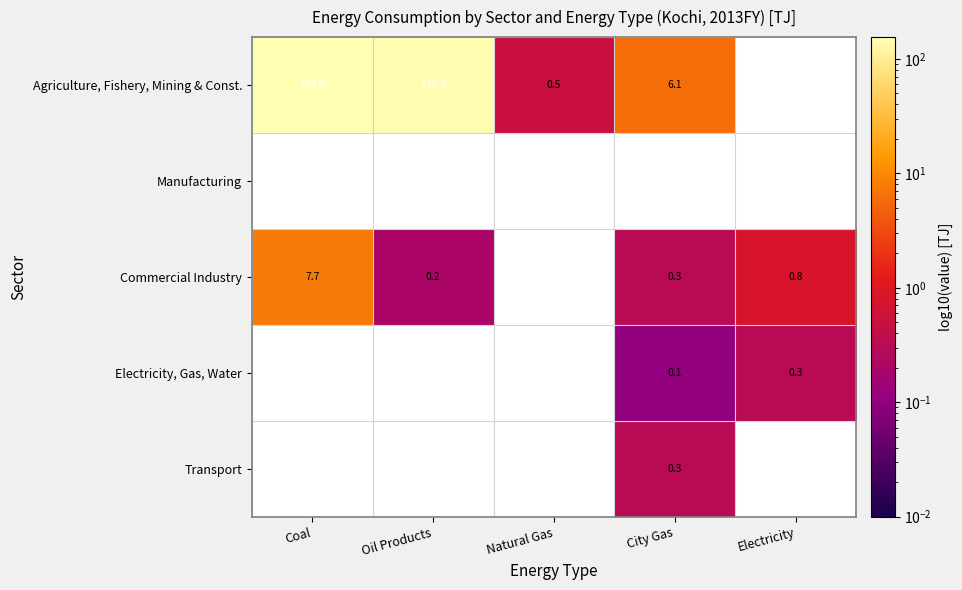

True or false: Transport has a value of 0.3 at City Gas.

True